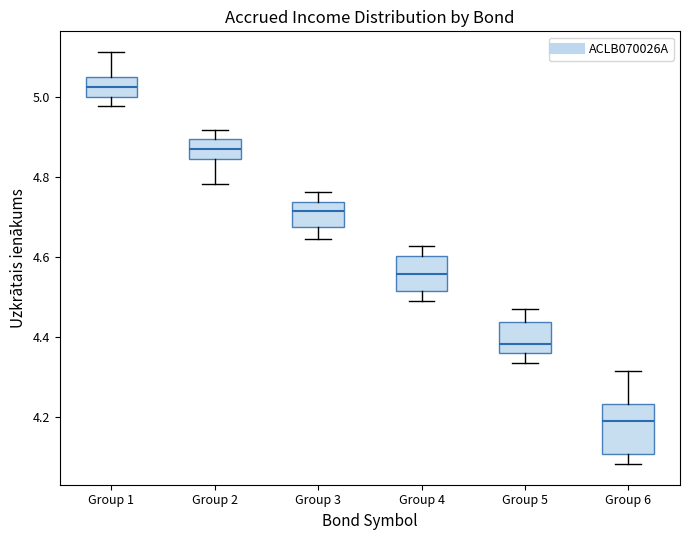

Where is the upper edge of the box for Group 5 on the y-axis? The values are not printed on the chart, so give them approximately, as read against the axis.

4.44